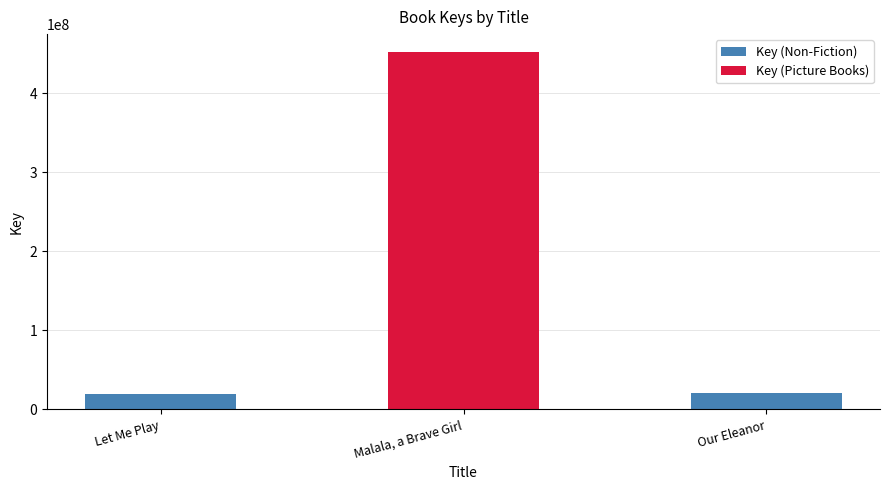

Approximately how many times larger is the value at Malala, a Brave Girl compared to Let Me Play?

23.0